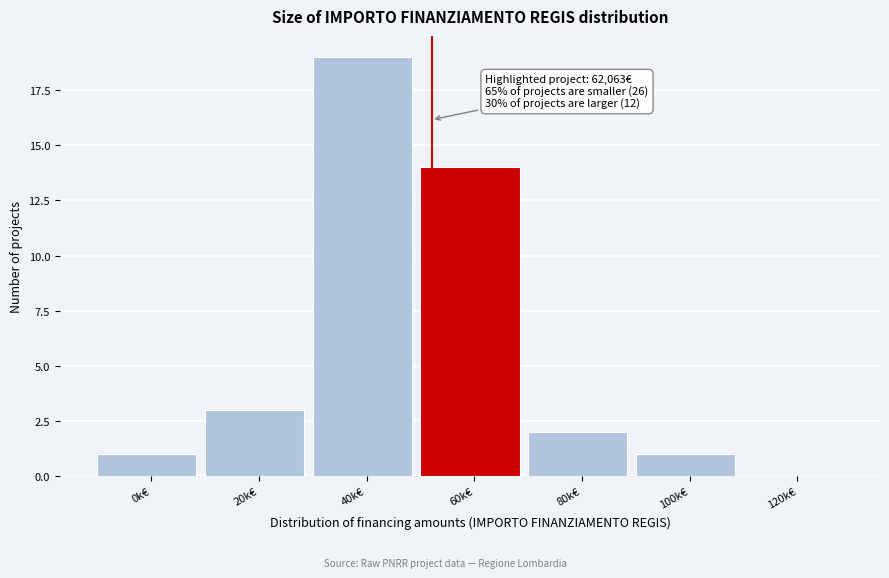

Reading left to right, transcribe all the data shown in this chart.

0k€=1	20k€=3	40k€=19	60k€=14	80k€=2	100k€=1	120k€=0